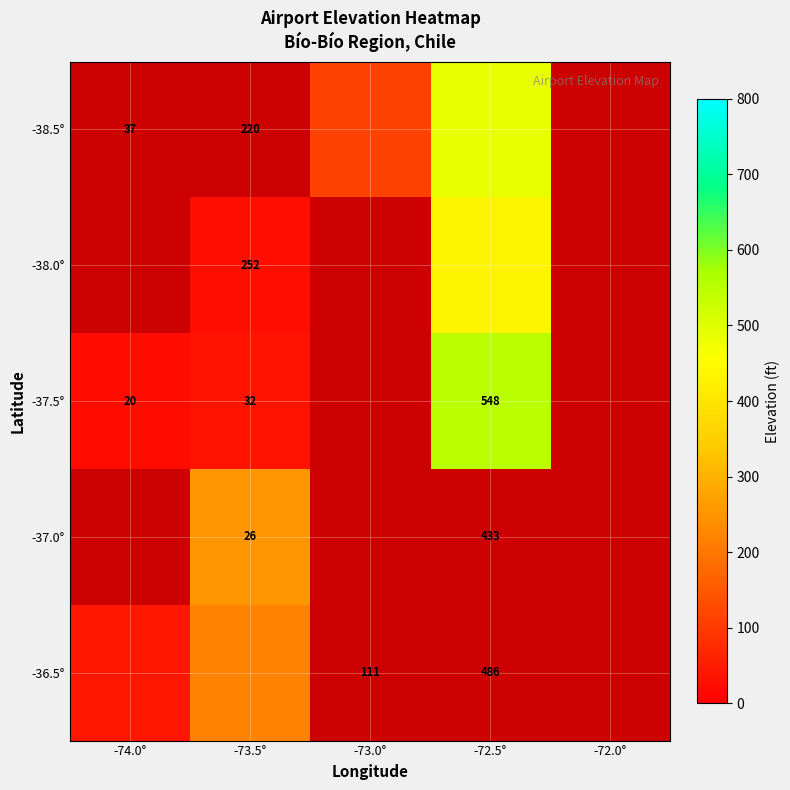

The value of -37.0° at -73.5° is 8.2. True or false?

False